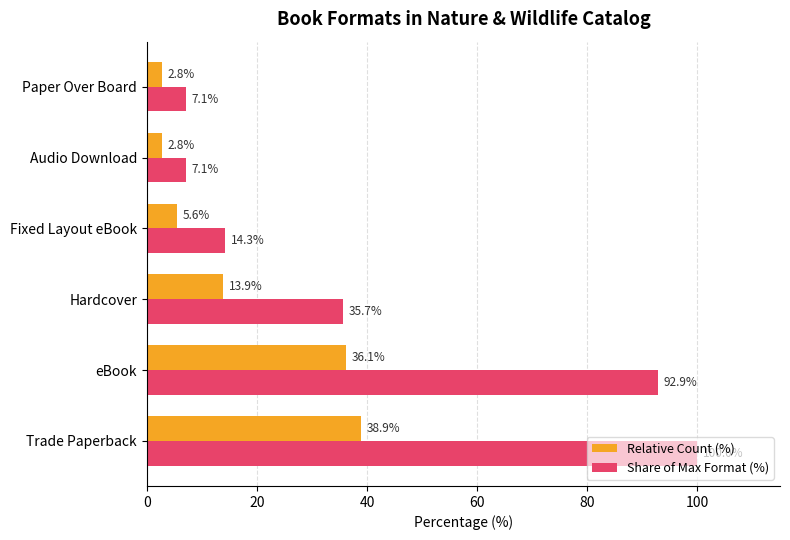

What are all the series names shown in the legend?

Relative Count (%), Share of Max Format (%)